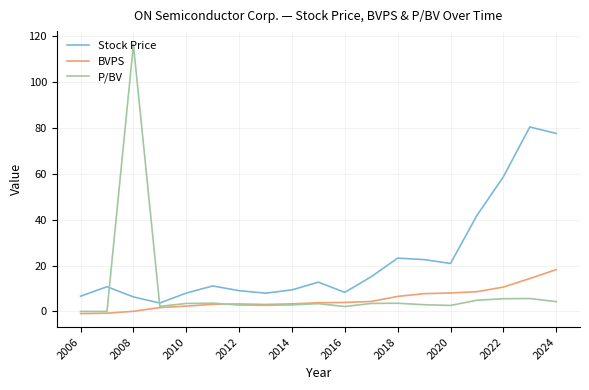

How many intersections are there between Stock Price and P/BV?

2